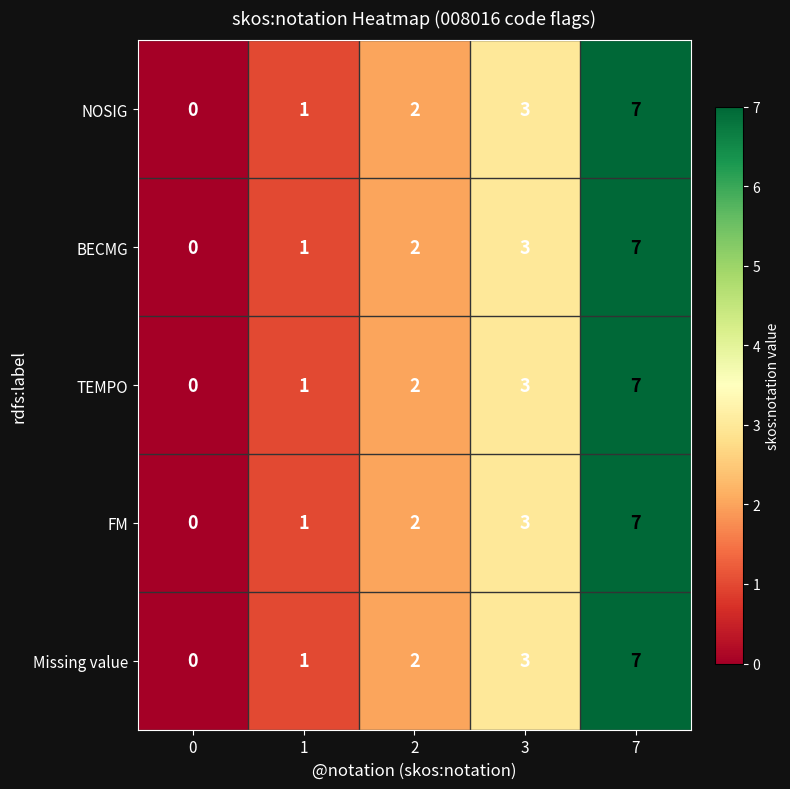

What is the sum of all BECMG values?

13